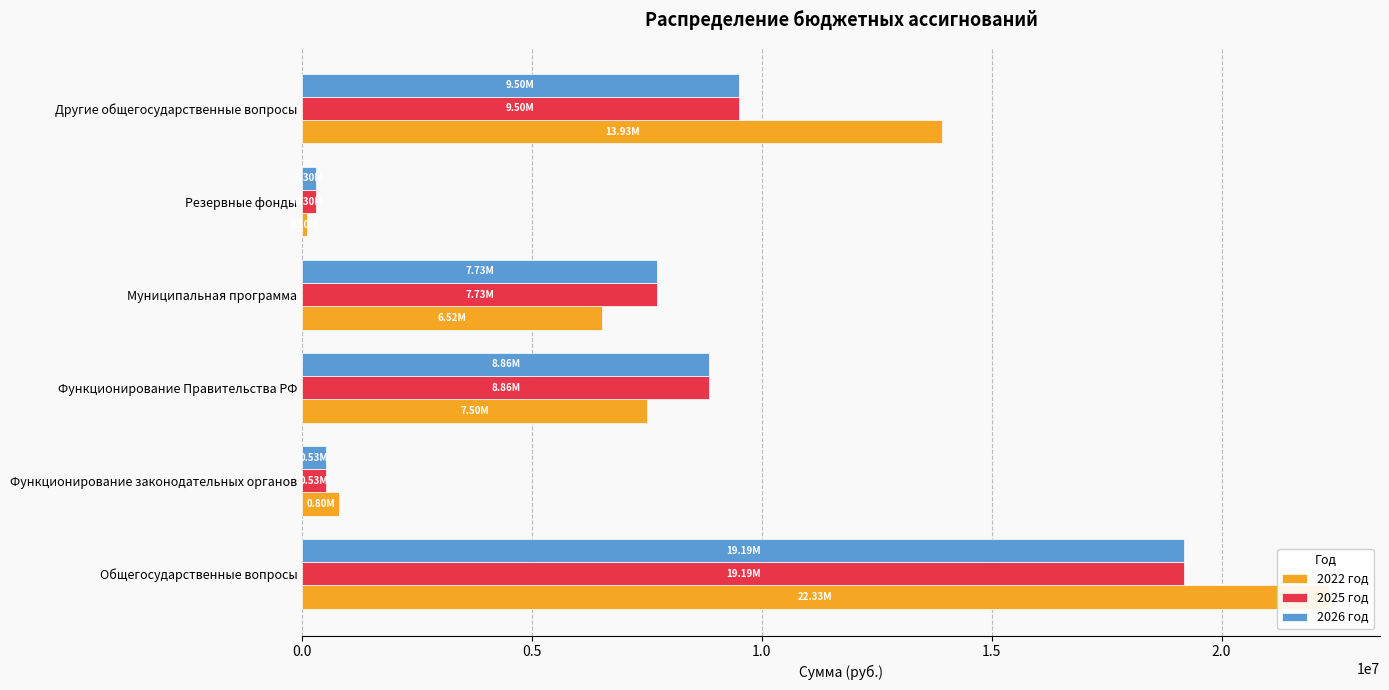

What is the minimum value for 2026 год?

300000.0